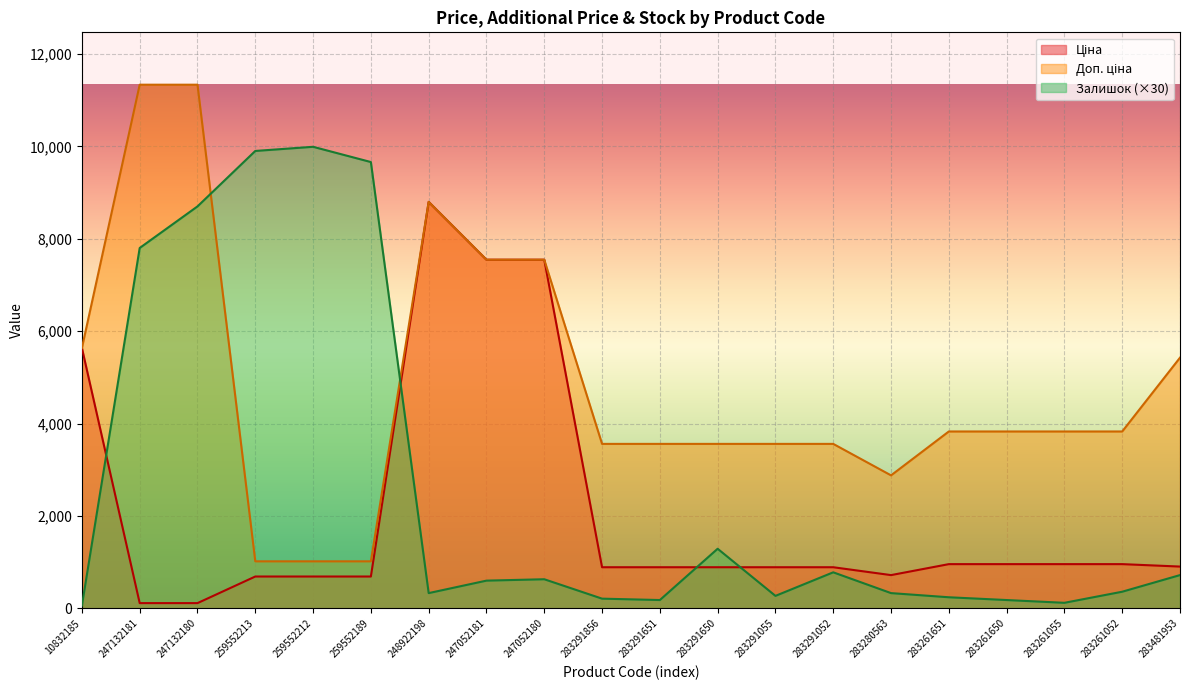

At which label is Доп. ціна closest to 6175?

10832185